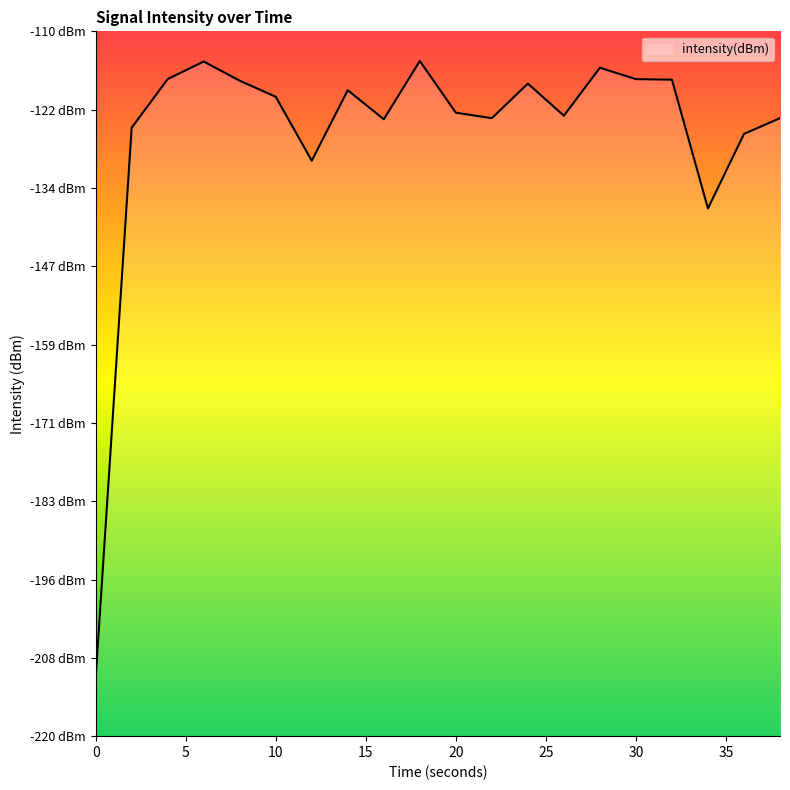

Reading left to right, transcribe all the data shown in this chart.

-211.0	-125.1	-117.5	-114.7	-117.7	-120.2	-130.2	-119.2	-123.7	-114.6	-122.7	-123.6	-118.2	-123.2	-115.7	-117.5	-117.5	-137.6	-126.0	-123.5